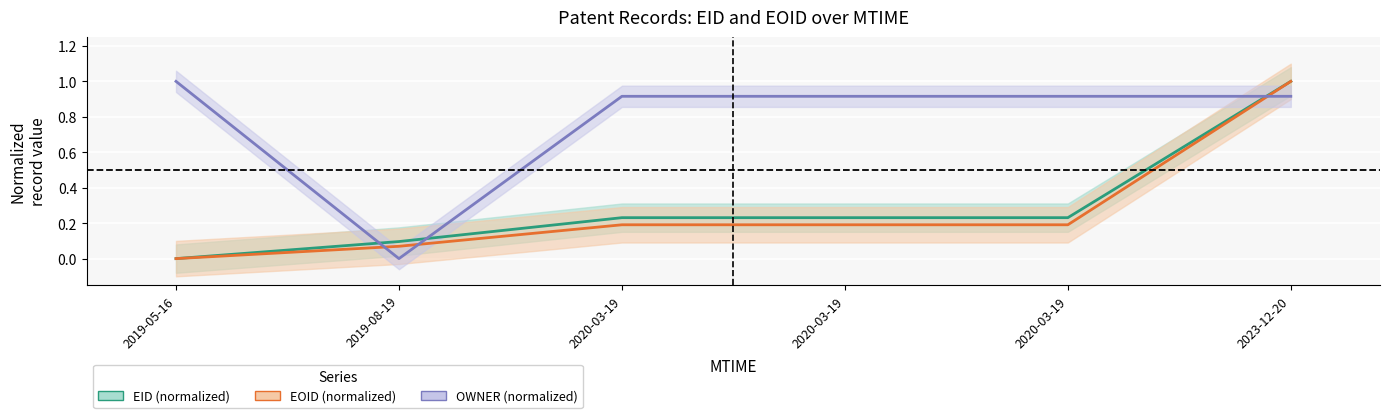

What is the value of the EID (normalized) point at the 3rd from the left?

0.2